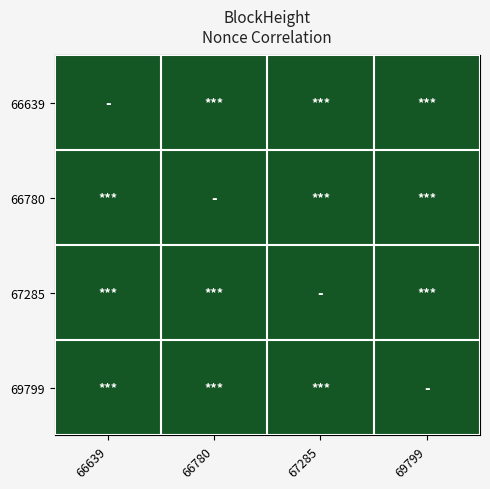

Reading right to left, extract all data points from this chart.

66639: 69799=14651	67285=14371	66780=14250	66639=0
66780: 69799=14651	67285=14371	66780=0	66639=14250
67285: 69799=14651	67285=0	66780=14371	66639=14371
69799: 69799=0	67285=14651	66780=14651	66639=14651